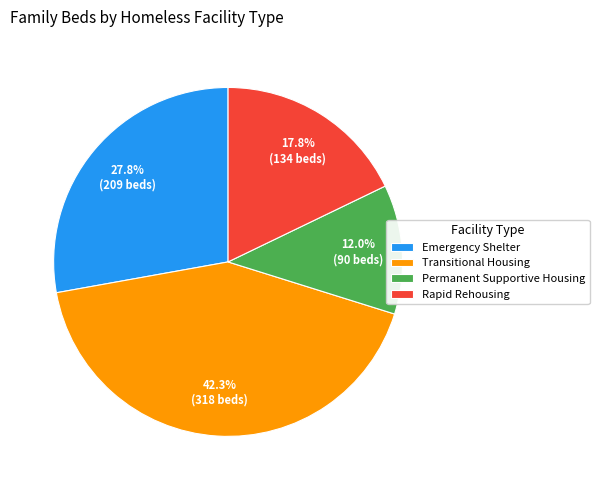

To the nearest percent, what percentage of the pie is Transitional Housing?

42%